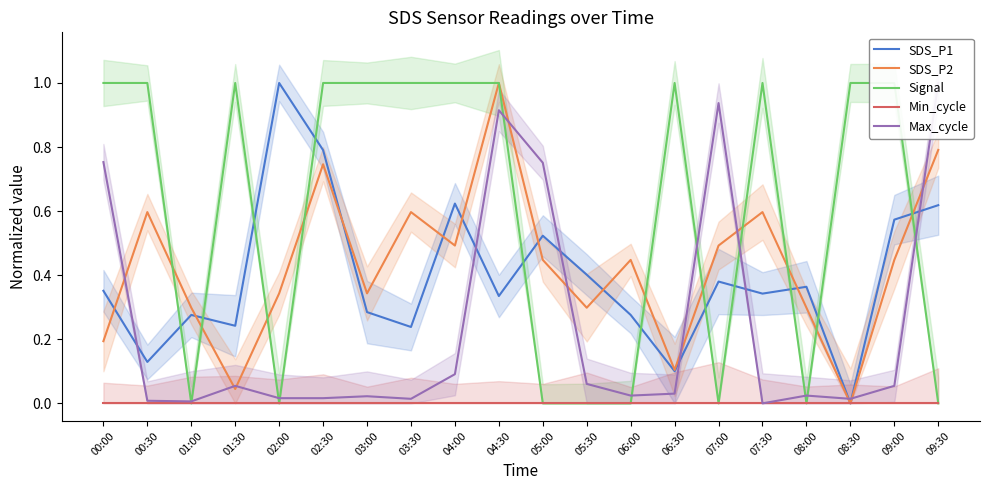

At which category is the sum across all series the highest?

04:30